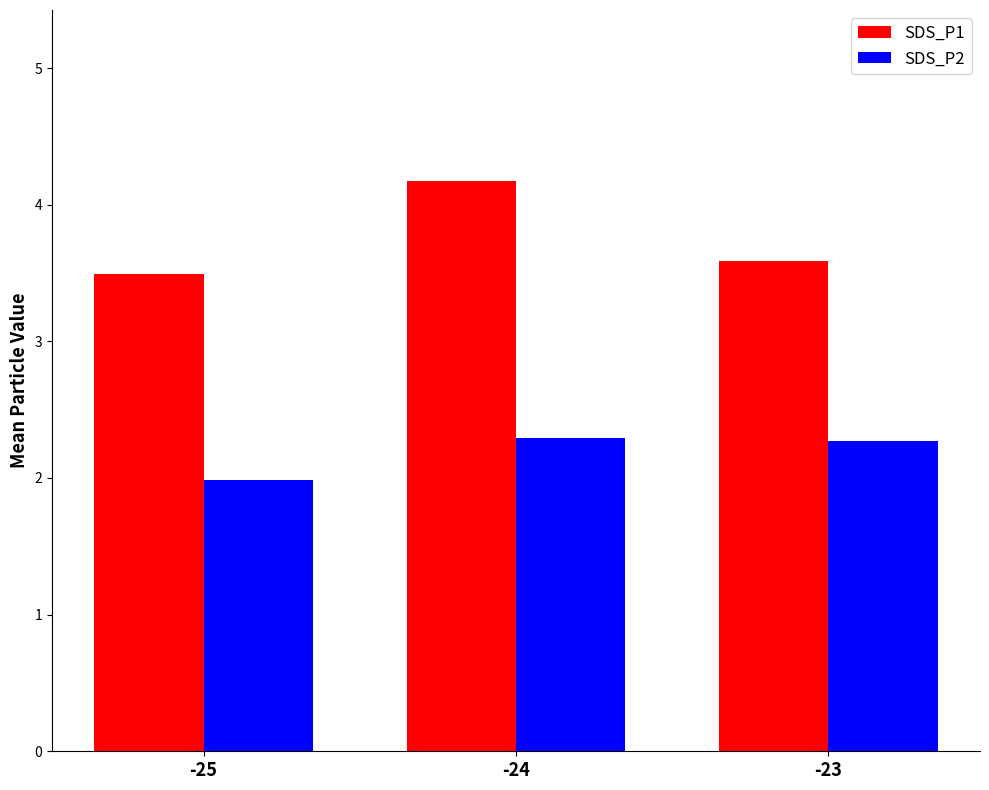

Read the SDS_P2 value at -25.

2.0